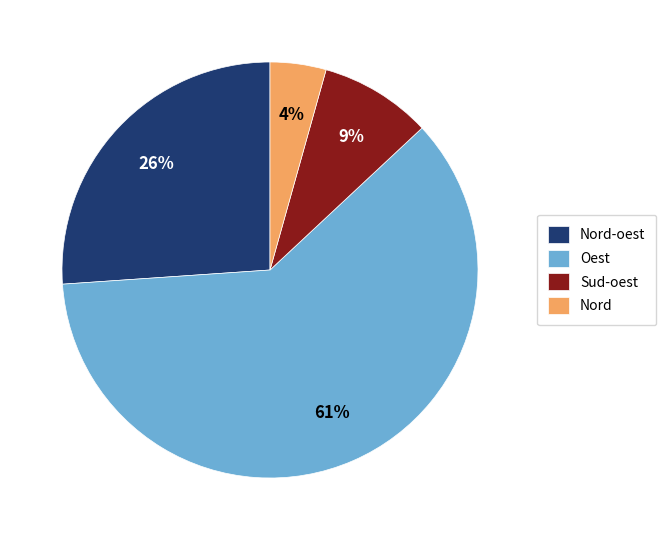

Approximately how many times larger is the value at Oest compared to Nord-oest?

2.3